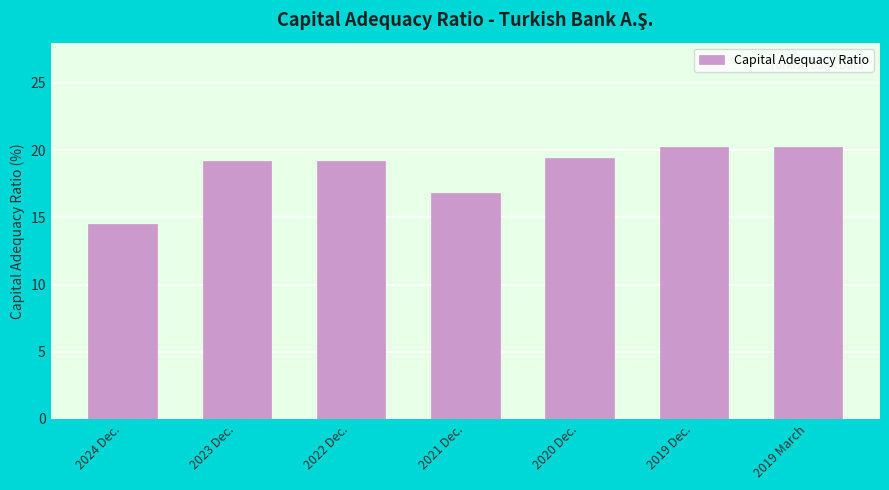

What is the label of the 4th bar from the right?

2021 Dec.